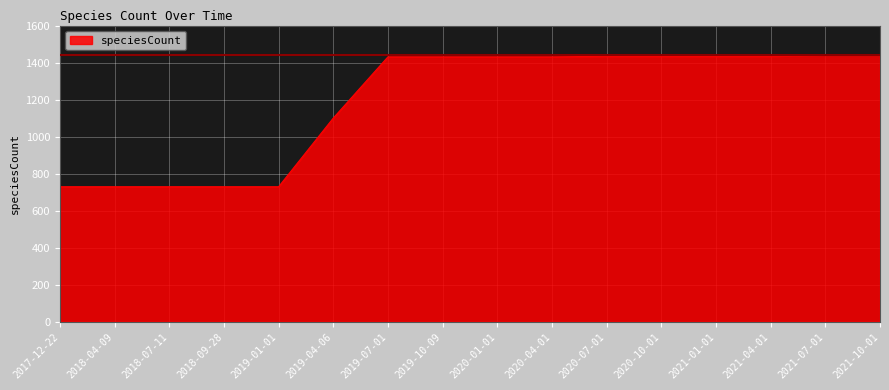

What is the maximum value shown in the chart?

1442